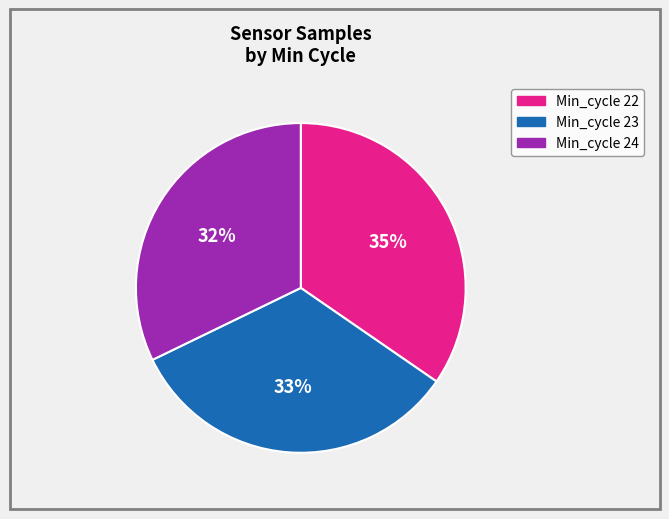

Is there any slice that represents more than half of the pie?

No